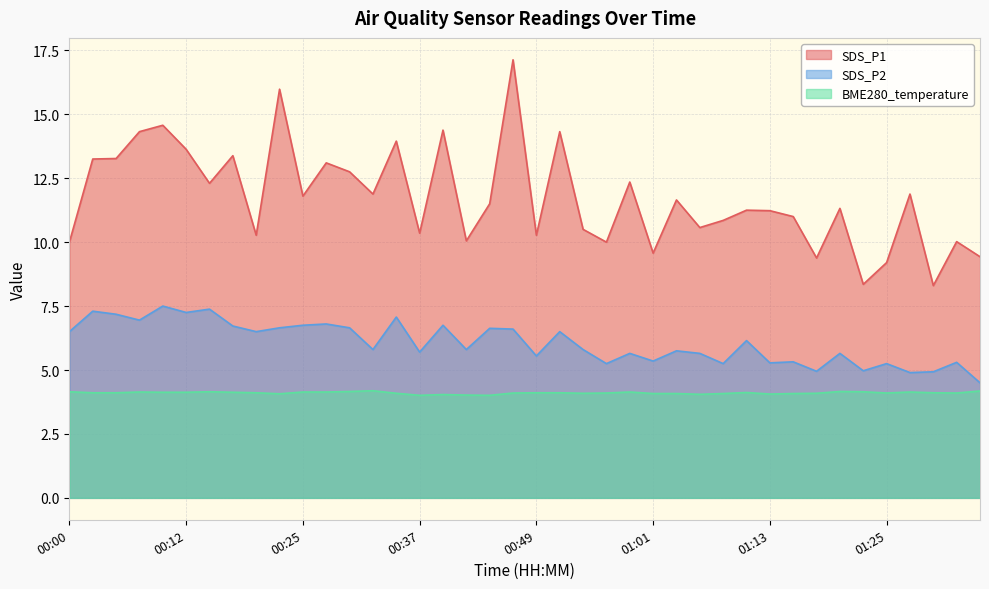

At 00:42, list the series in order from smallest to largest.

BME280_temperature, SDS_P2, SDS_P1